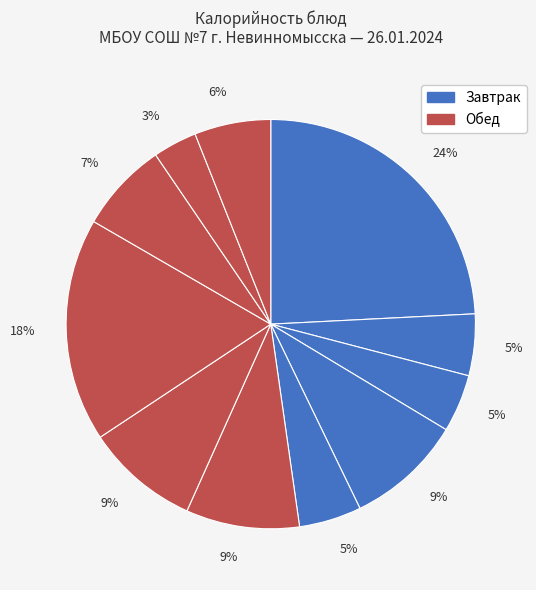

What is the largest slice in the pie chart?

Макароны отварные с сыром